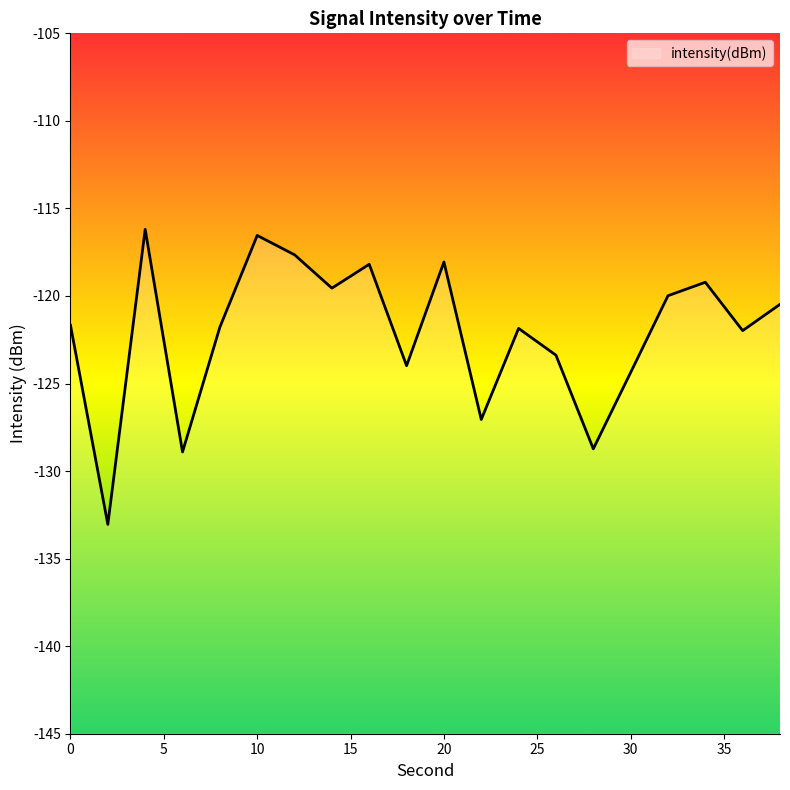

What is the change in value from 12 to 15?

-2.5